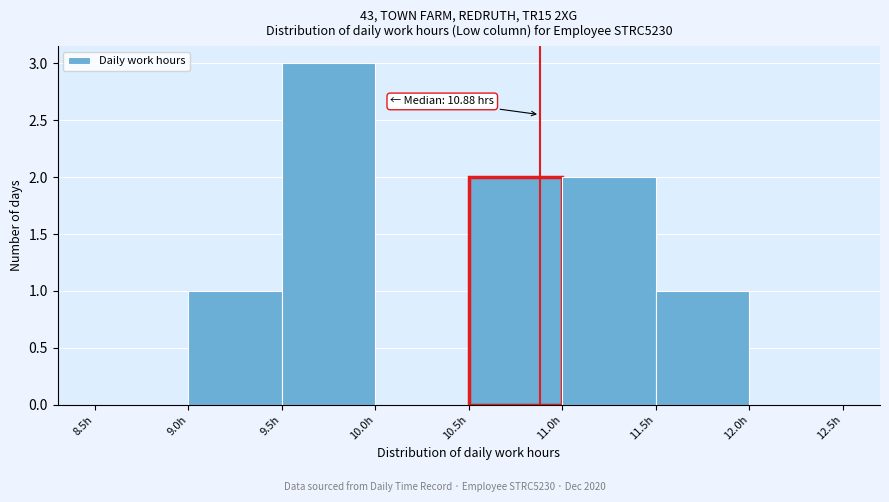

Which range on the x-axis has the tallest bar?

9.5 to 10.0